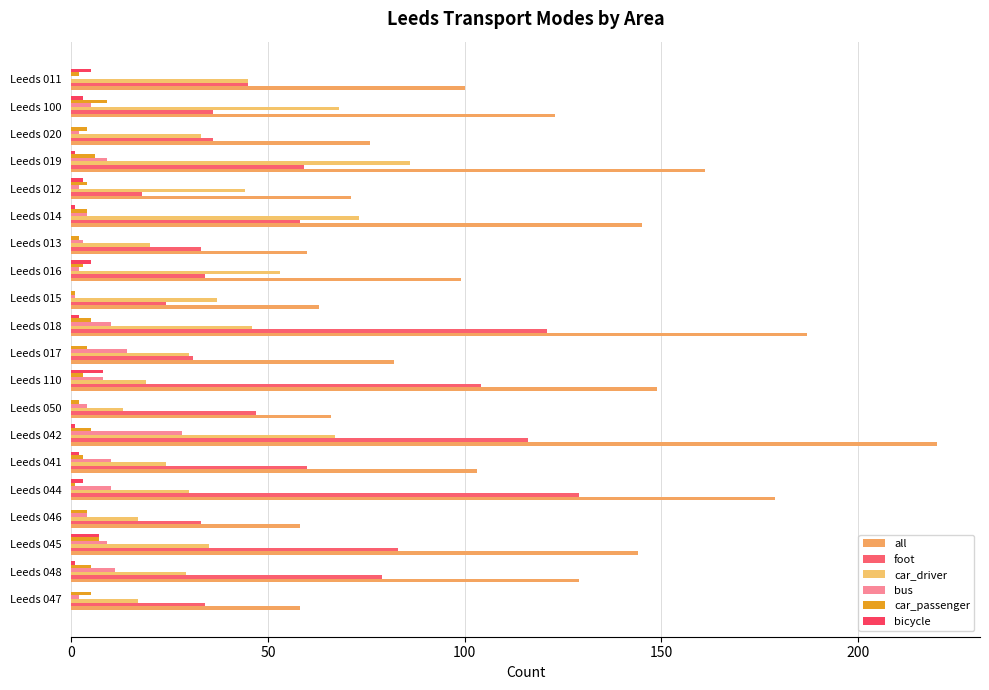

Which series has the largest range (max minus min)?

all